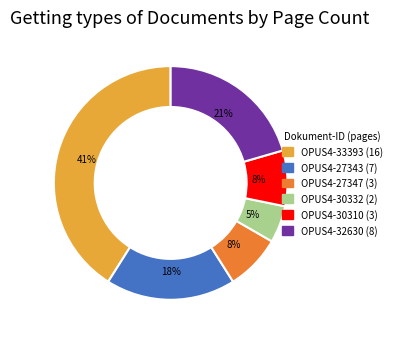

Which has a higher value, OPUS4-30332 or OPUS4-33393?

OPUS4-33393